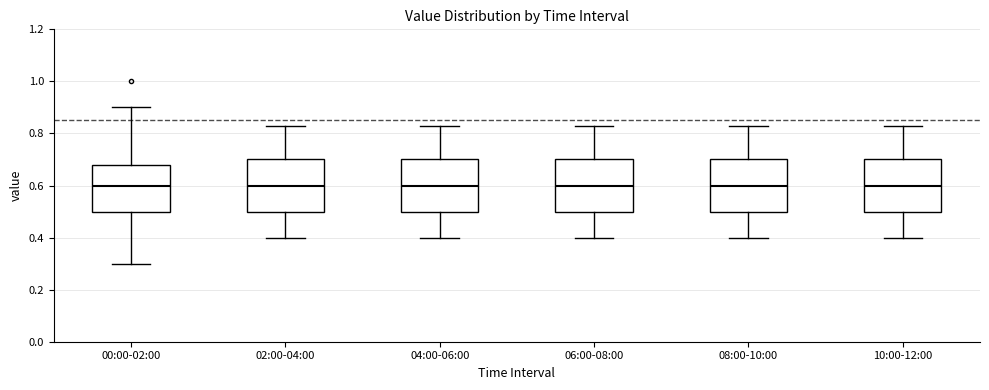

Reading left to right, read every box against the y-axis: the position of its median line, the range the box covers, and the ends of its whiskers. The values are not printed on the chart, so give them approximately, as read against the axis.

00:00-02:00: median 0.60, box 0.50 to 0.68, whiskers 0.30 to 0.90
02:00-04:00: median 0.60, box 0.50 to 0.70, whiskers 0.40 to 0.84
04:00-06:00: median 0.60, box 0.50 to 0.70, whiskers 0.40 to 0.84
06:00-08:00: median 0.60, box 0.50 to 0.70, whiskers 0.40 to 0.84
08:00-10:00: median 0.60, box 0.50 to 0.70, whiskers 0.40 to 0.84
10:00-12:00: median 0.60, box 0.50 to 0.70, whiskers 0.40 to 0.84